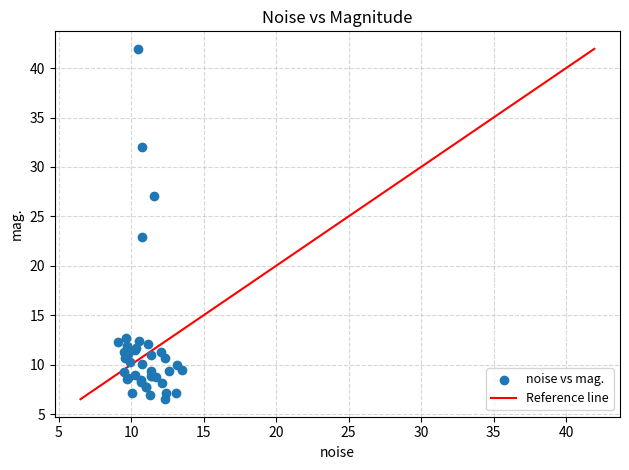

What Y value in the scatter plot is closest to 24?

23.0